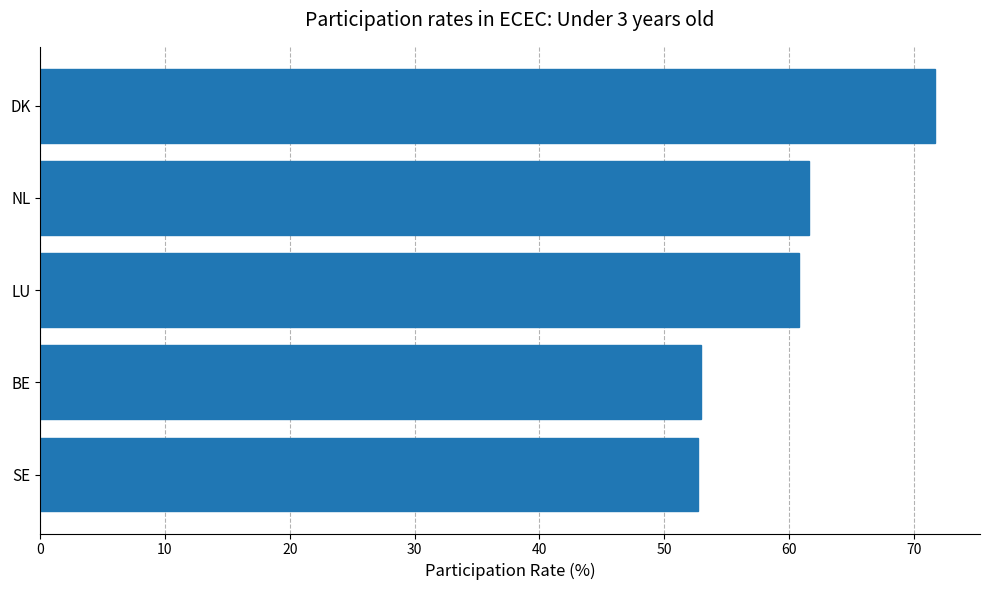

The chart shows a value of 52.7 at SE. True or false?

True